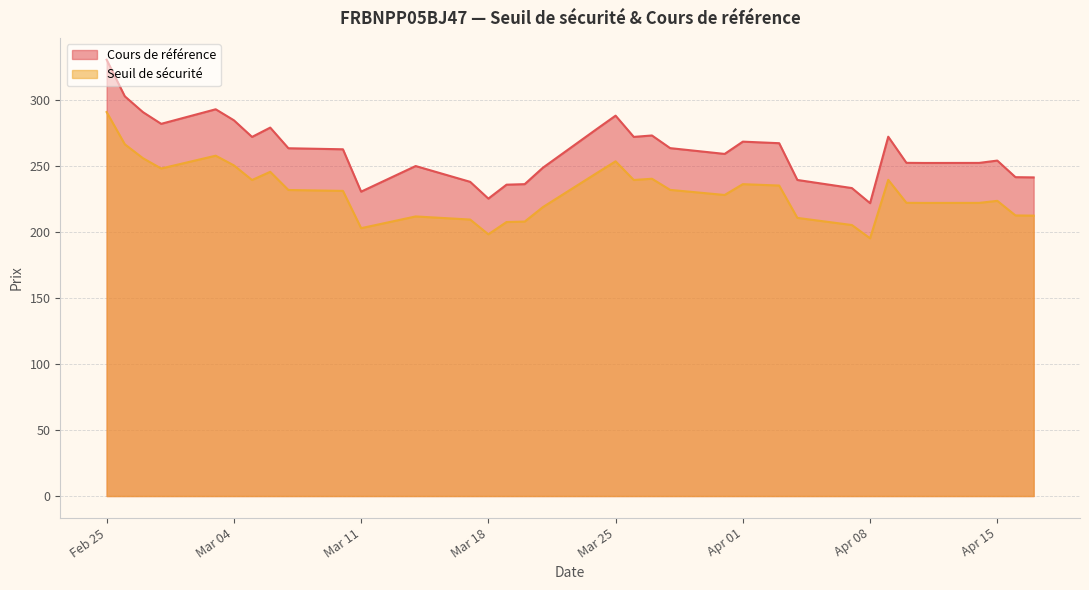

How many data points in Cours de référence are above 262?

18